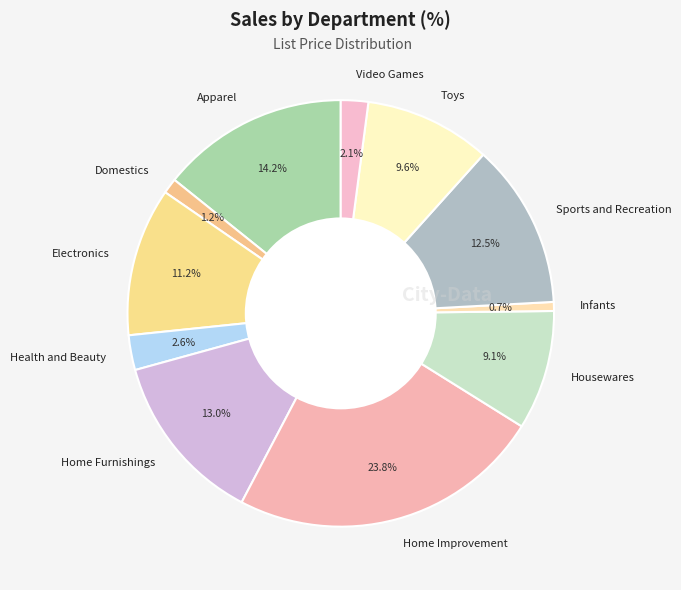

Which slice is the largest?

Home Improvement